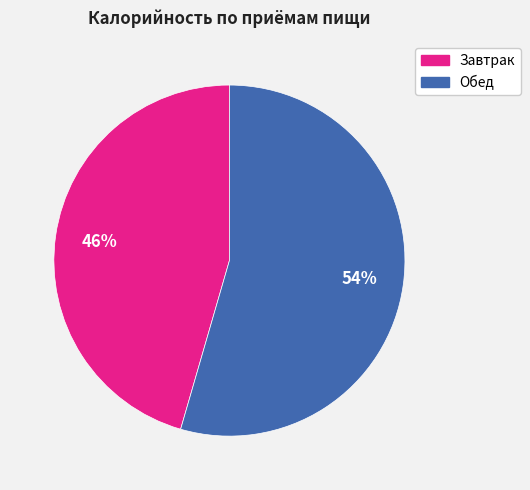

Count the number of slices in the pie.

2